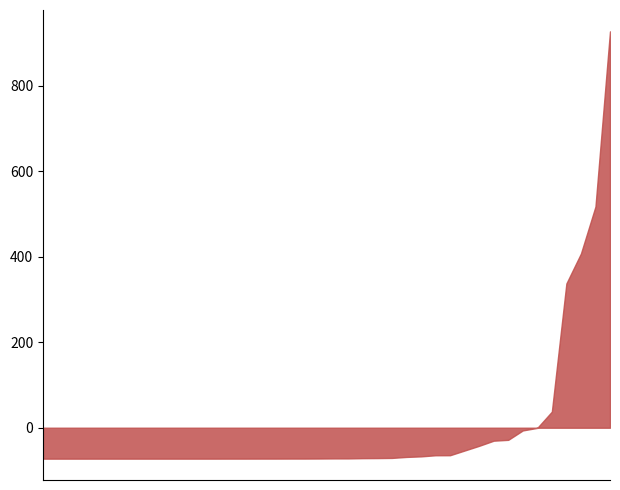

How many points are higher than both their immediate neighbors (excluding endpoints)?

11